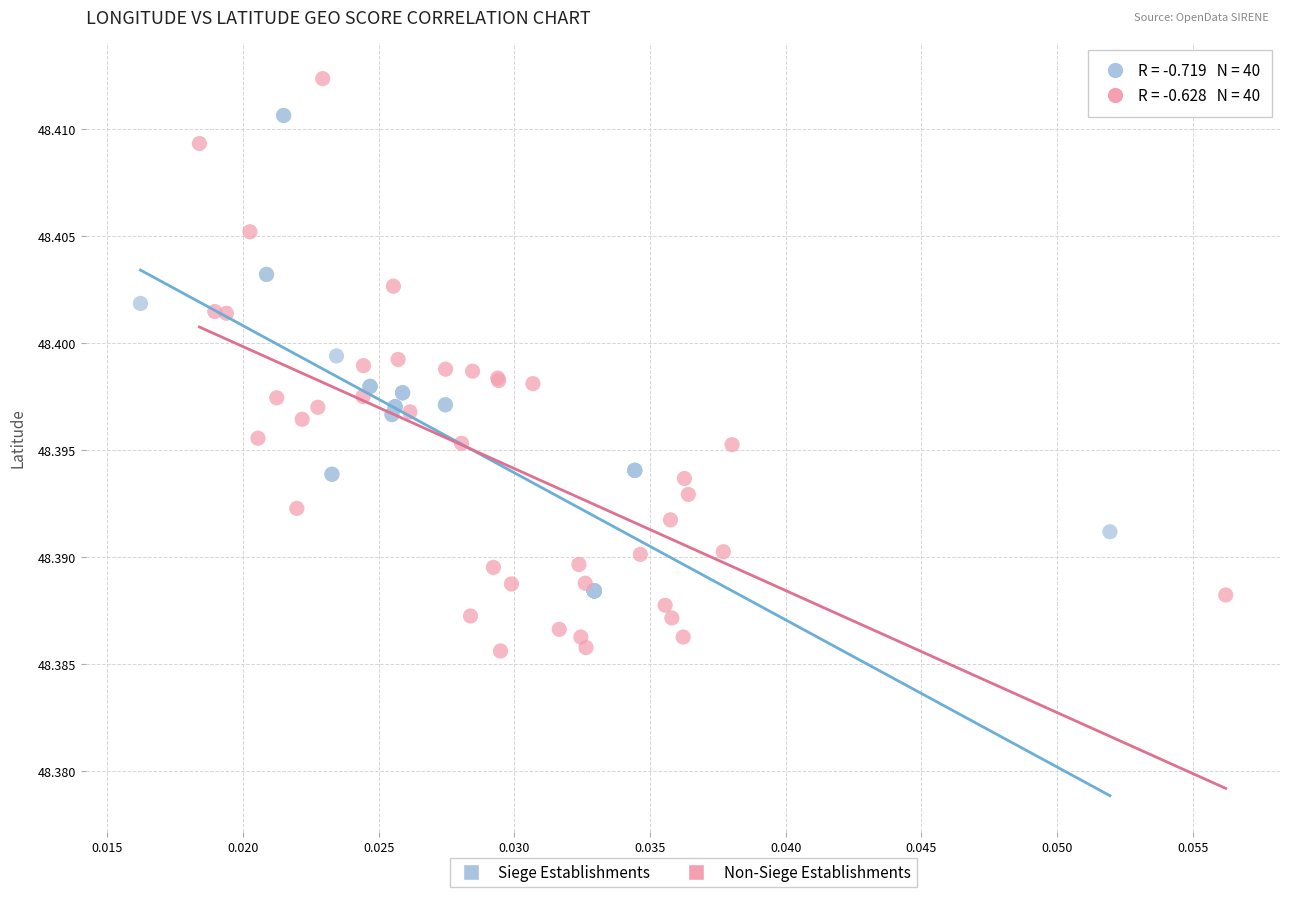

Which series reaches the minimum Y coordinate?

Non-Siege Establishments